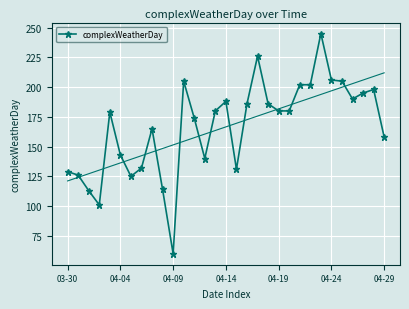

How many data points are above 180?

13